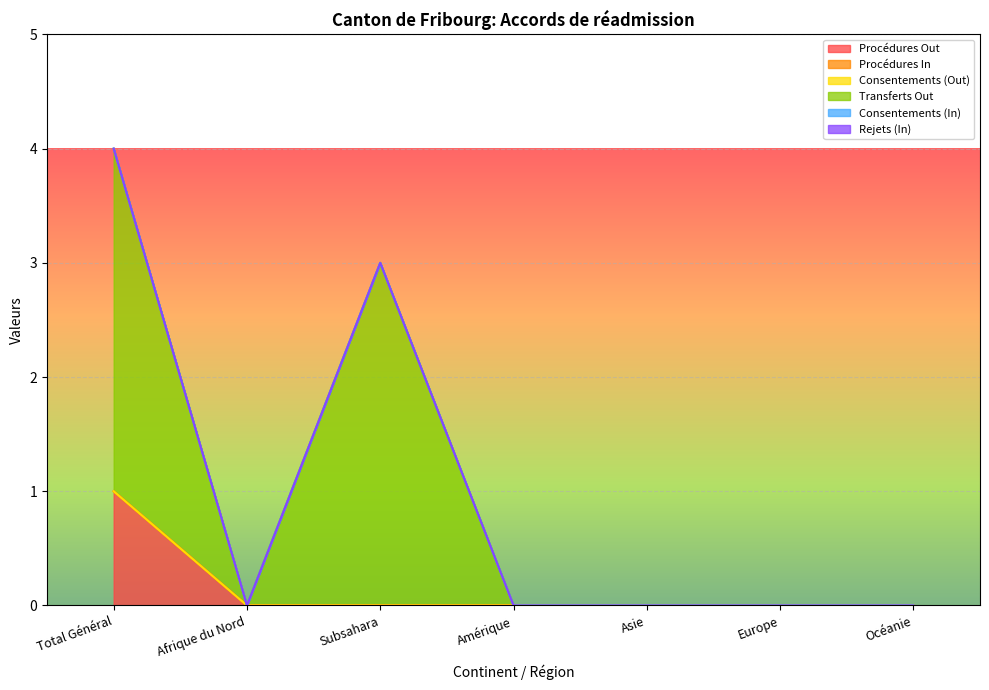

Reading right to left, list all the values displayed in this chart.

Procédures Out: 0	0	0	0	0	0	1
Procédures In: 0	0	0	0	0	0	0
Consentements (Out): 0	0	0	0	0	0	0
Transferts Out: 0	0	0	0	3	0	3
Consentements (In): 0	0	0	0	0	0	0
Rejets (In): 0	0	0	0	0	0	0